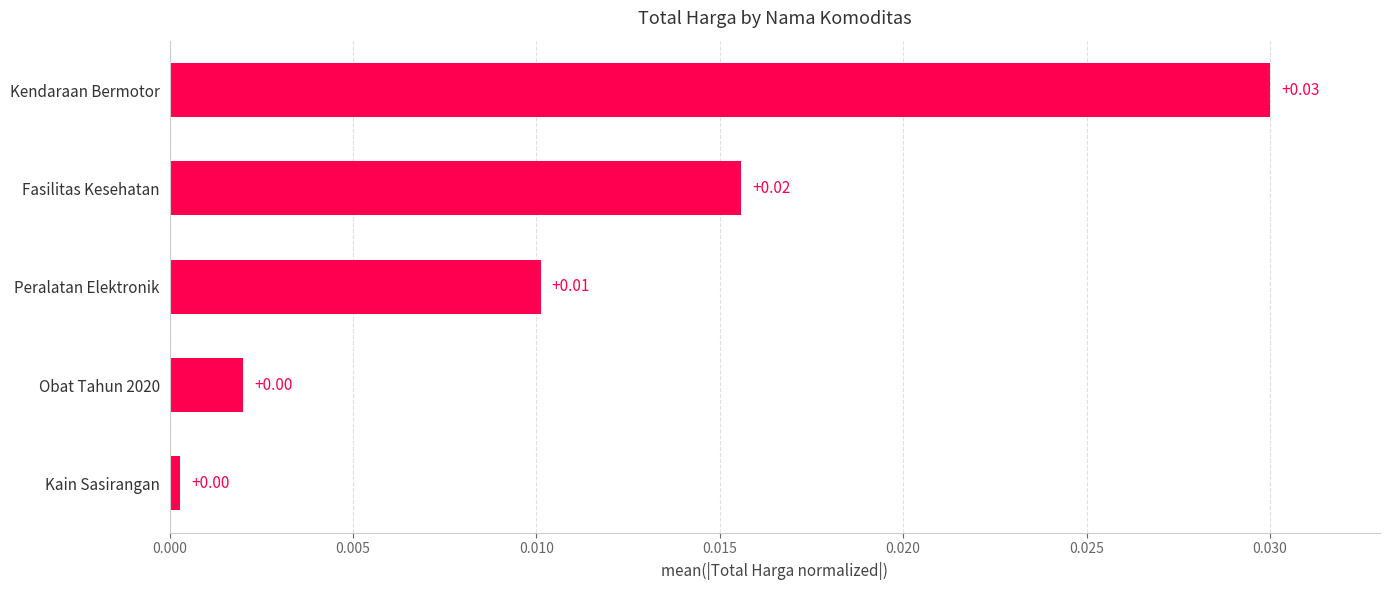

Which has a higher value, Kain Sasirangan or Kendaraan Bermotor?

Kendaraan Bermotor